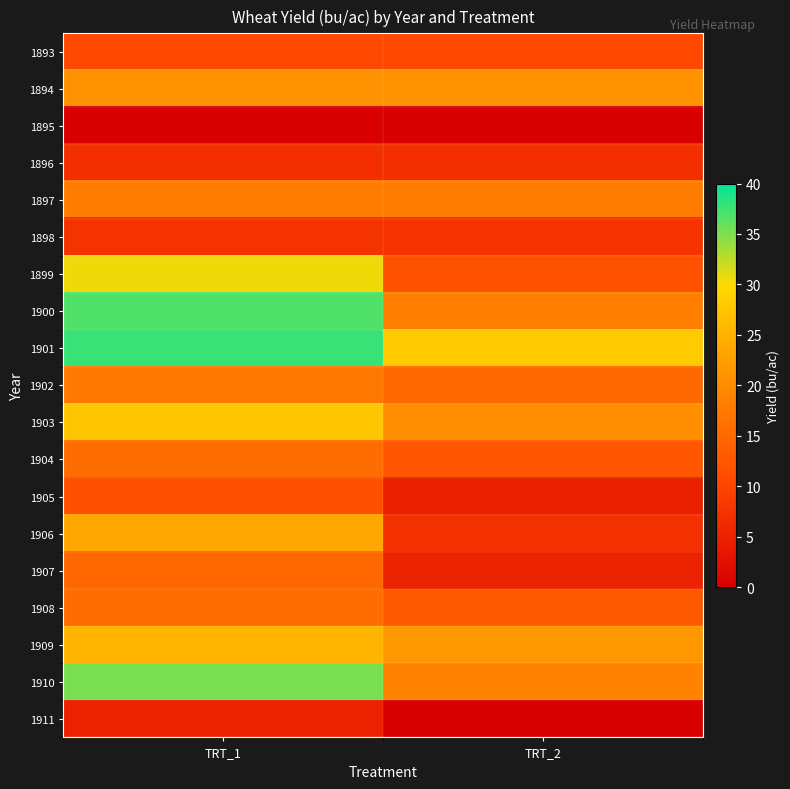

Between TRT_1 and TRT_2, which series saw the biggest shift?

1900